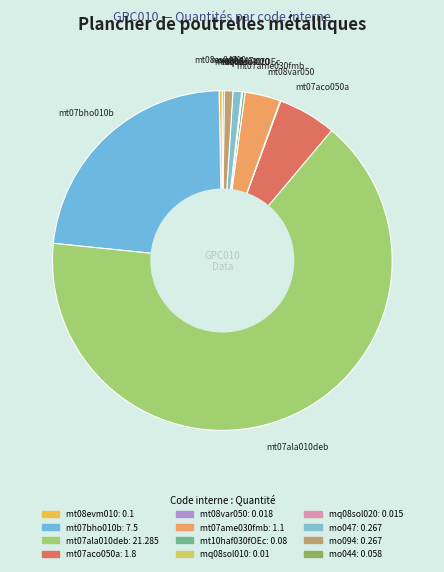

Which has a higher value, mt07ala010deb or mo094?

mt07ala010deb